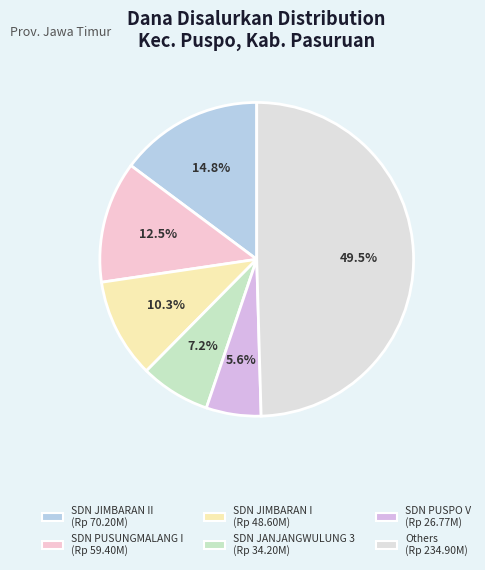

How many segments does this pie chart have?

6